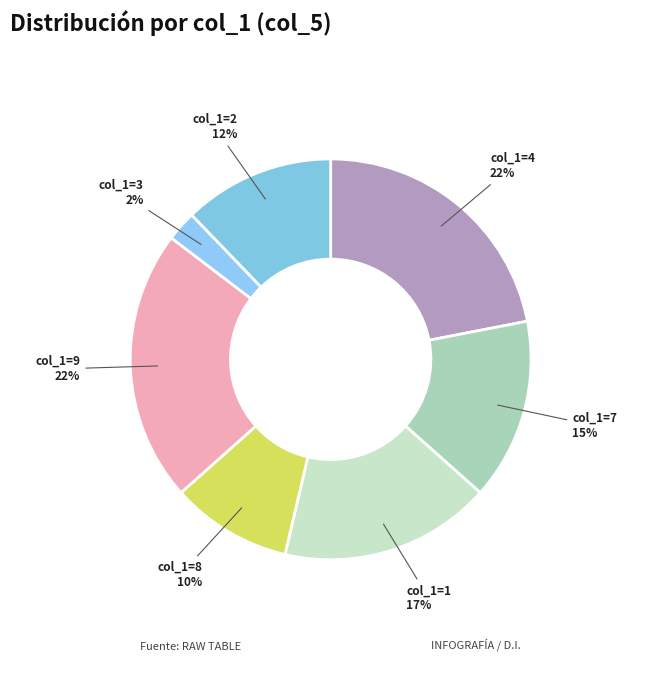

Is the sum of col_1=3 and col_1=7 greater than half?

No